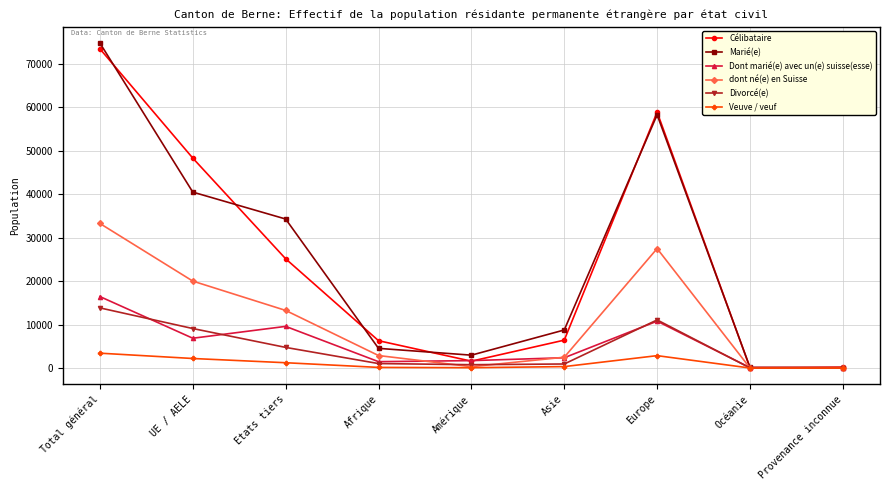

Which category has the highest value across all series?

Total général